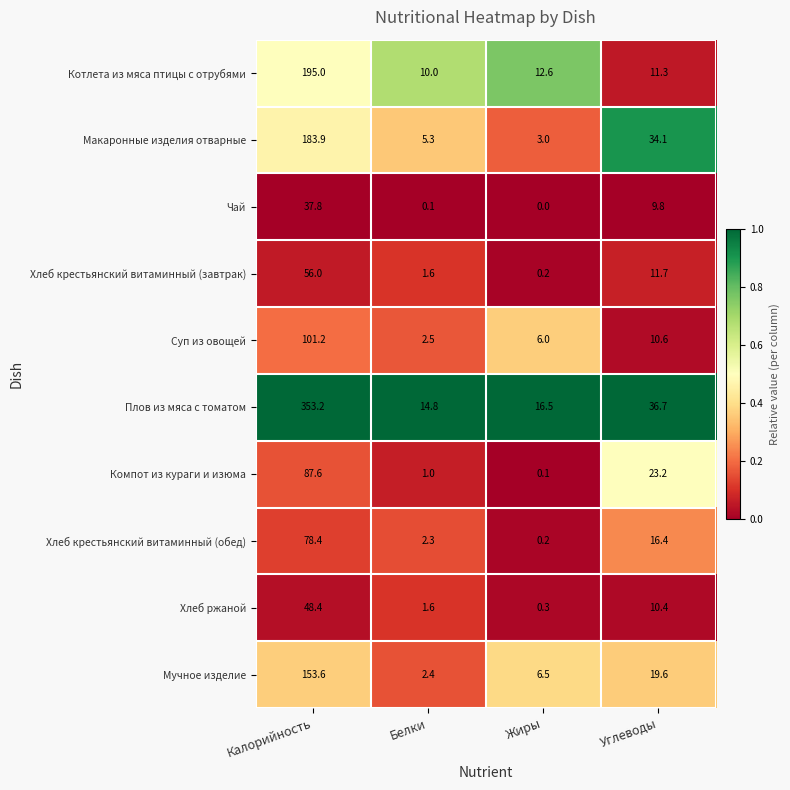

Count the number of categories in the chart.

4